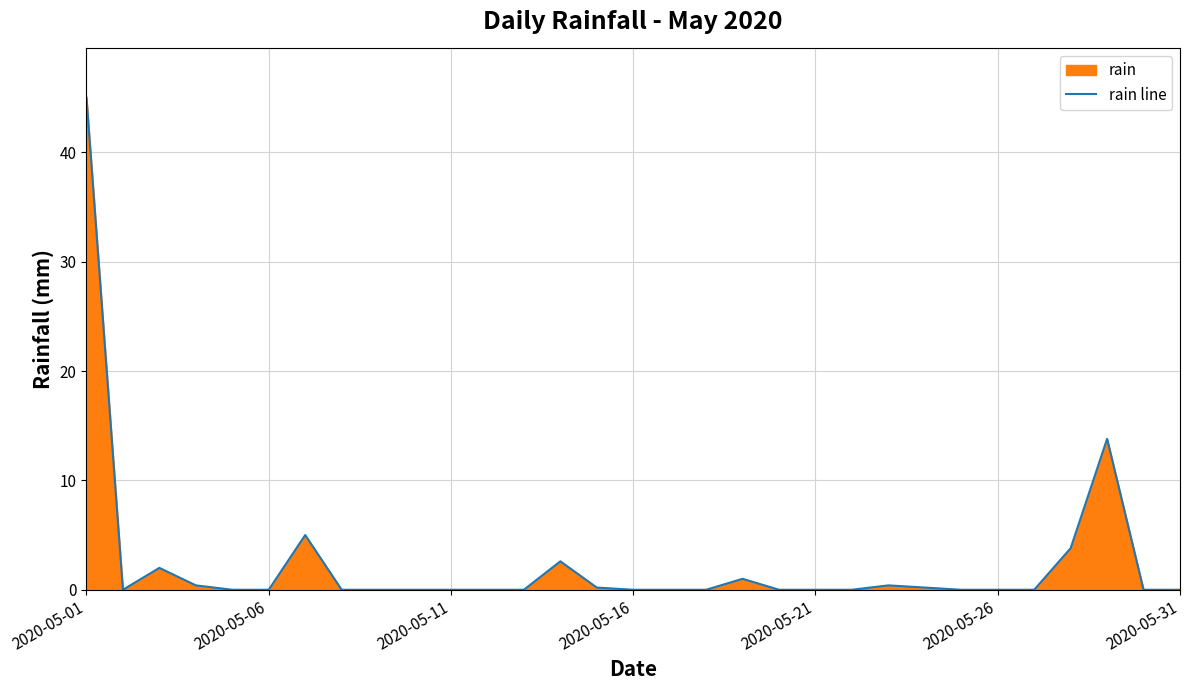

The chart shows a value of -28.1 at 12. True or false?

False